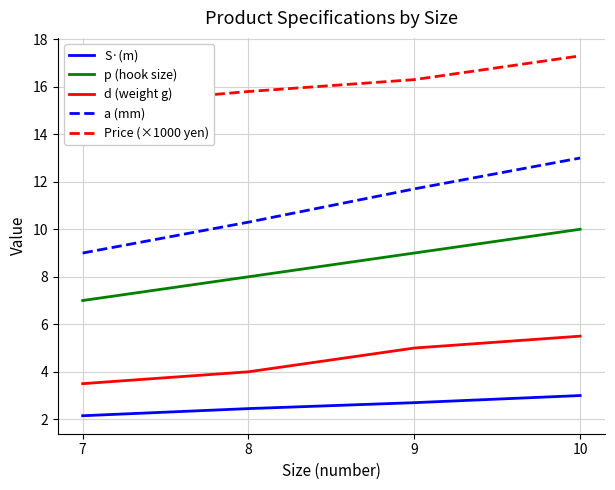

What is the total value across all series at 8?

40.6